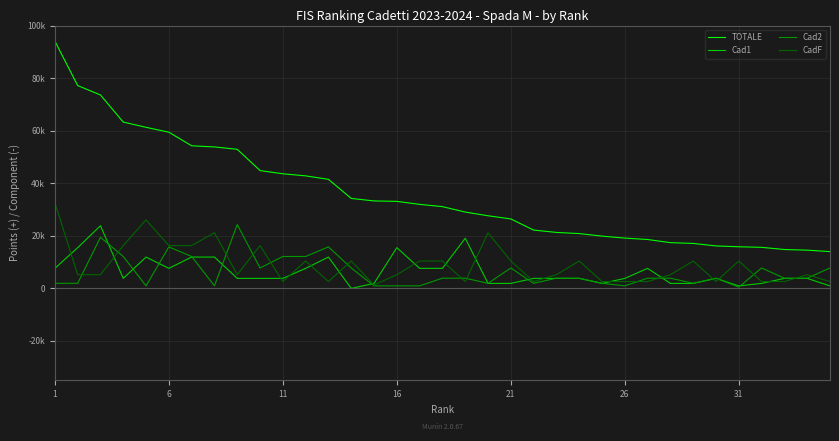

What is the sum of all Cad2 values?

215784.7